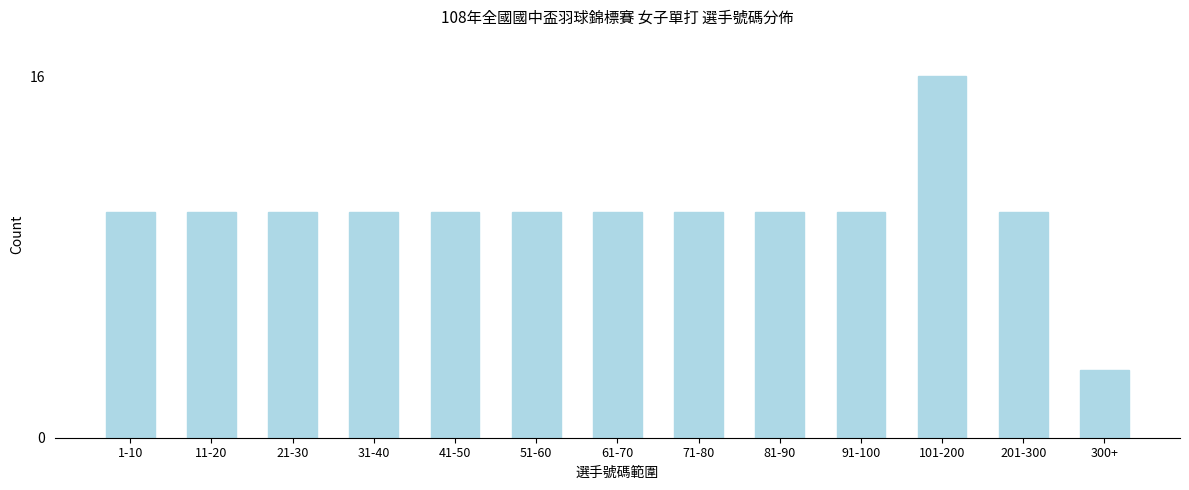

Reading left to right, what are all the values shown in this chart?

1-10=10	11-20=10	21-30=10	31-40=10	41-50=10	51-60=10	61-70=10	71-80=10	81-90=10	91-100=10	101-200=16	201-300=10	300+=3